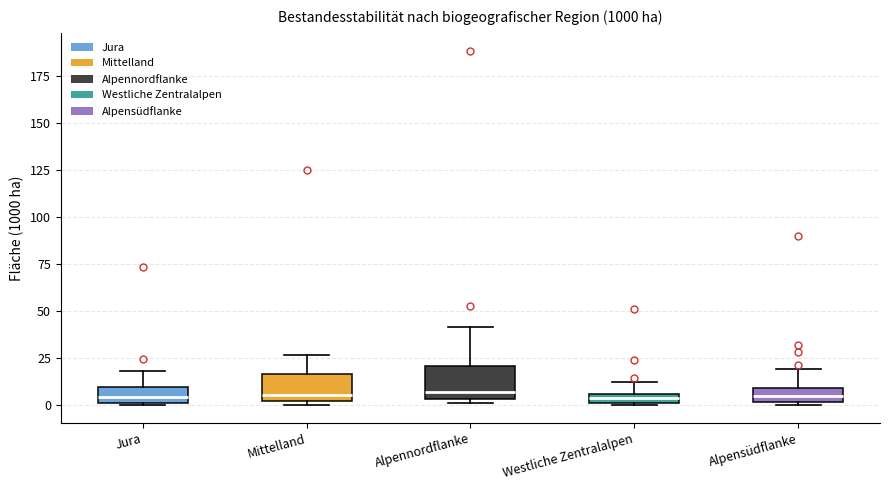

Where is the upper edge of the box for Mittelland on the y-axis? The values are not printed on the chart, so give them approximately, as read against the axis.

15